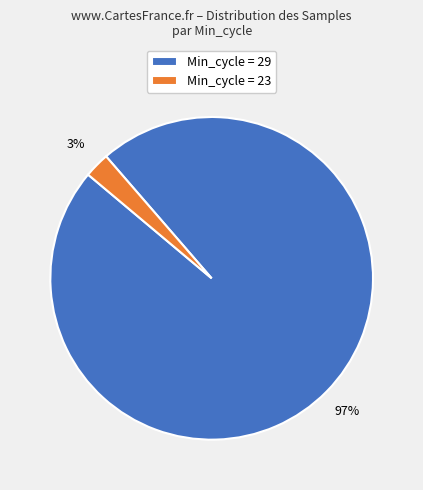

What percentage is the Min_cycle = 29 slice, to the nearest percent?

97%